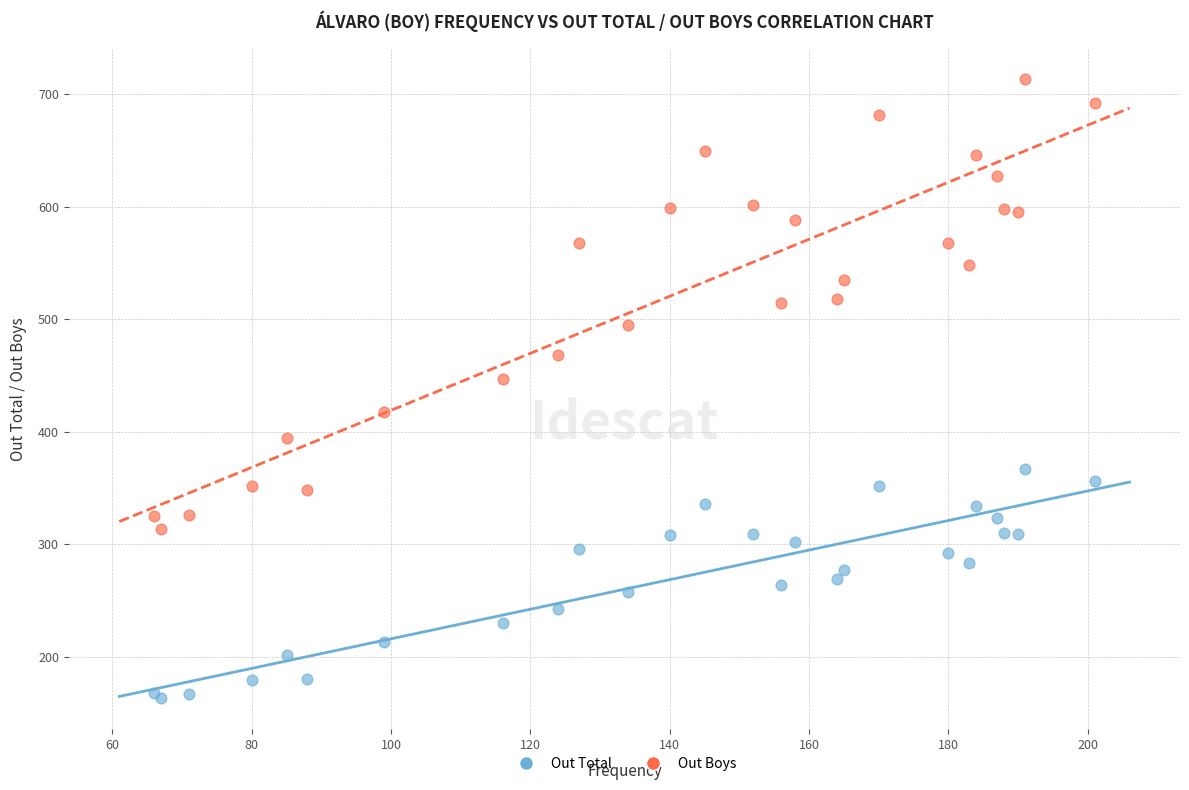

Which series reaches the minimum Y coordinate?

Out Total